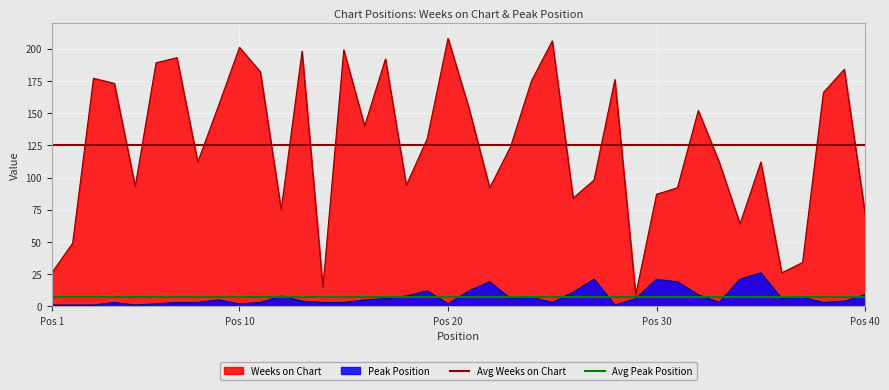

Is the value of Avg Weeks on Chart at Pos 10 greater than the value of Avg Peak Position at Pos 1?

Yes